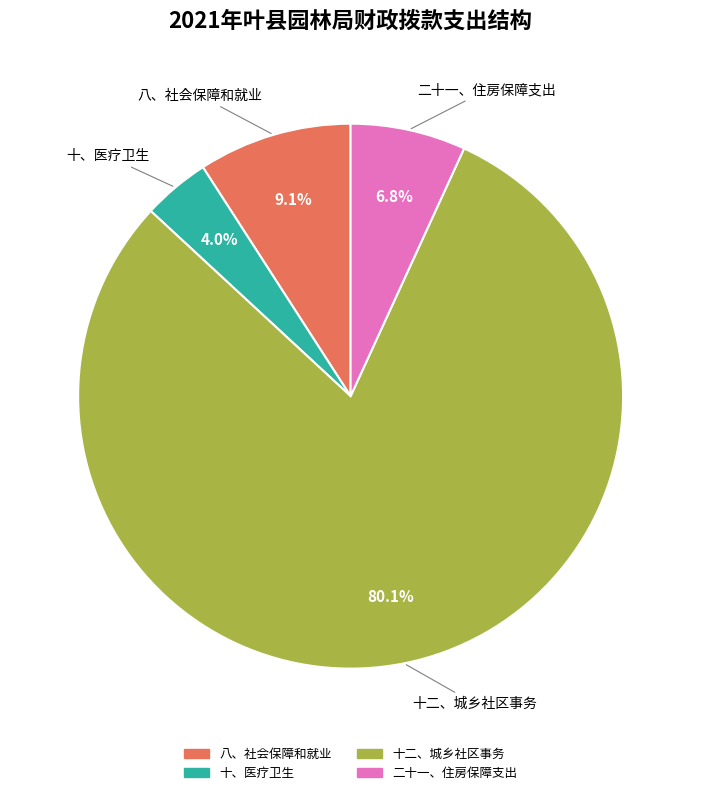

The 十二、城乡社区事务 slice represents 80% of the pie. True or false?

True